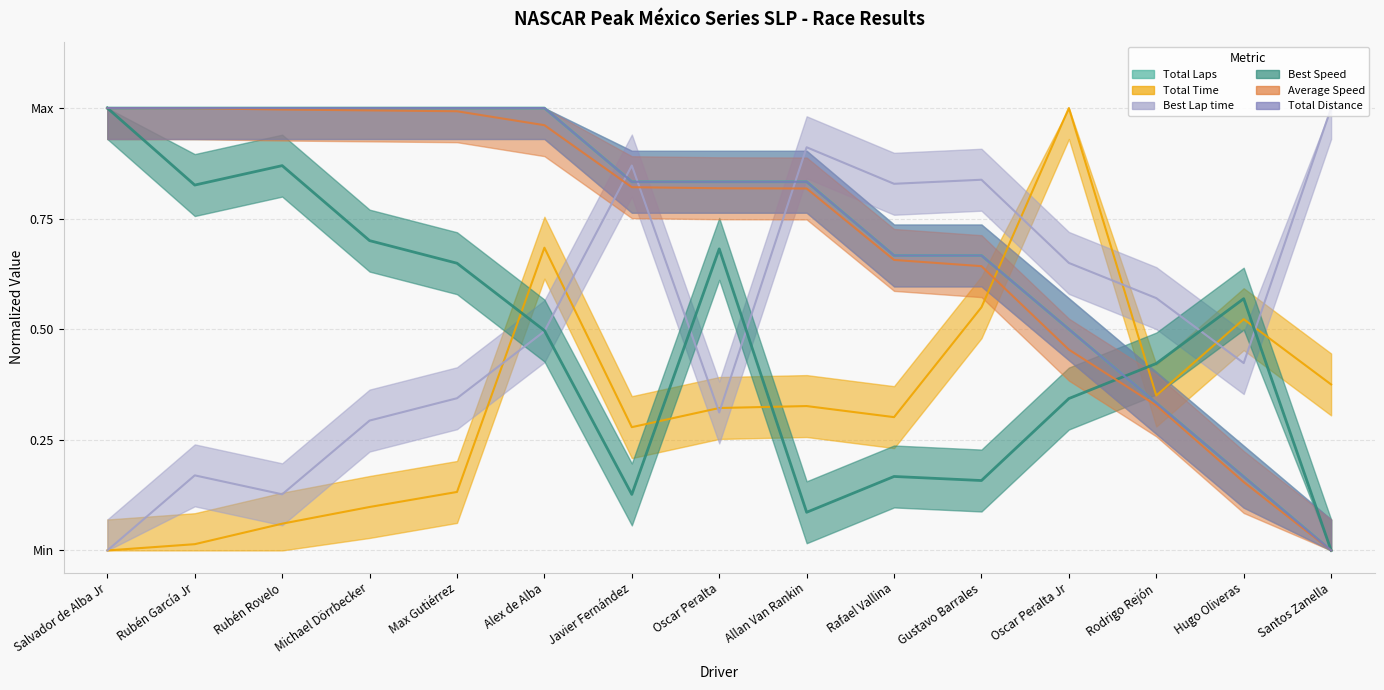

Reading left to right, list all the values displayed in this chart.

Total Laps: Salvador de Alba Jr=1.0	Rubén García Jr=1.0	Rubén Rovelo=1.0	Michael Dörrbecker=1.0	Max Gutiérrez=1.0	Alex de Alba=1.0	Javier Fernández=0.8	Oscar Peralta=0.8	Allan Van Rankin=0.8	Rafael Vallina=0.7	Gustavo Barrales=0.7	Oscar Peralta Jr=0.5	Rodrigo Rejón=0.3	Hugo Oliveras=0.2	Santos Zanella=0.0
Total Time: Salvador de Alba Jr=0.0	Rubén García Jr=0.0	Rubén Rovelo=0.1	Michael Dörrbecker=0.1	Max Gutiérrez=0.1	Alex de Alba=0.7	Javier Fernández=0.3	Oscar Peralta=0.3	Allan Van Rankin=0.3	Rafael Vallina=0.3	Gustavo Barrales=0.5	Oscar Peralta Jr=1.0	Rodrigo Rejón=0.4	Hugo Oliveras=0.5	Santos Zanella=0.4
Best Lap time: Salvador de Alba Jr=0.0	Rubén García Jr=0.2	Rubén Rovelo=0.1	Michael Dörrbecker=0.3	Max Gutiérrez=0.3	Alex de Alba=0.5	Javier Fernández=0.9	Oscar Peralta=0.3	Allan Van Rankin=0.9	Rafael Vallina=0.8	Gustavo Barrales=0.8	Oscar Peralta Jr=0.6	Rodrigo Rejón=0.6	Hugo Oliveras=0.4	Santos Zanella=1.0
Best Speed: Salvador de Alba Jr=1.0	Rubén García Jr=0.8	Rubén Rovelo=0.9	Michael Dörrbecker=0.7	Max Gutiérrez=0.6	Alex de Alba=0.5	Javier Fernández=0.1	Oscar Peralta=0.7	Allan Van Rankin=0.1	Rafael Vallina=0.2	Gustavo Barrales=0.2	Oscar Peralta Jr=0.3	Rodrigo Rejón=0.4	Hugo Oliveras=0.6	Santos Zanella=0.0
Average Speed: Salvador de Alba Jr=1.0	Rubén García Jr=1.0	Rubén Rovelo=1.0	Michael Dörrbecker=1.0	Max Gutiérrez=1.0	Alex de Alba=1.0	Javier Fernández=0.8	Oscar Peralta=0.8	Allan Van Rankin=0.8	Rafael Vallina=0.7	Gustavo Barrales=0.6	Oscar Peralta Jr=0.5	Rodrigo Rejón=0.3	Hugo Oliveras=0.2	Santos Zanella=0.0
Total Distance: Salvador de Alba Jr=1.0	Rubén García Jr=1.0	Rubén Rovelo=1.0	Michael Dörrbecker=1.0	Max Gutiérrez=1.0	Alex de Alba=1.0	Javier Fernández=0.8	Oscar Peralta=0.8	Allan Van Rankin=0.8	Rafael Vallina=0.7	Gustavo Barrales=0.7	Oscar Peralta Jr=0.5	Rodrigo Rejón=0.3	Hugo Oliveras=0.2	Santos Zanella=0.0